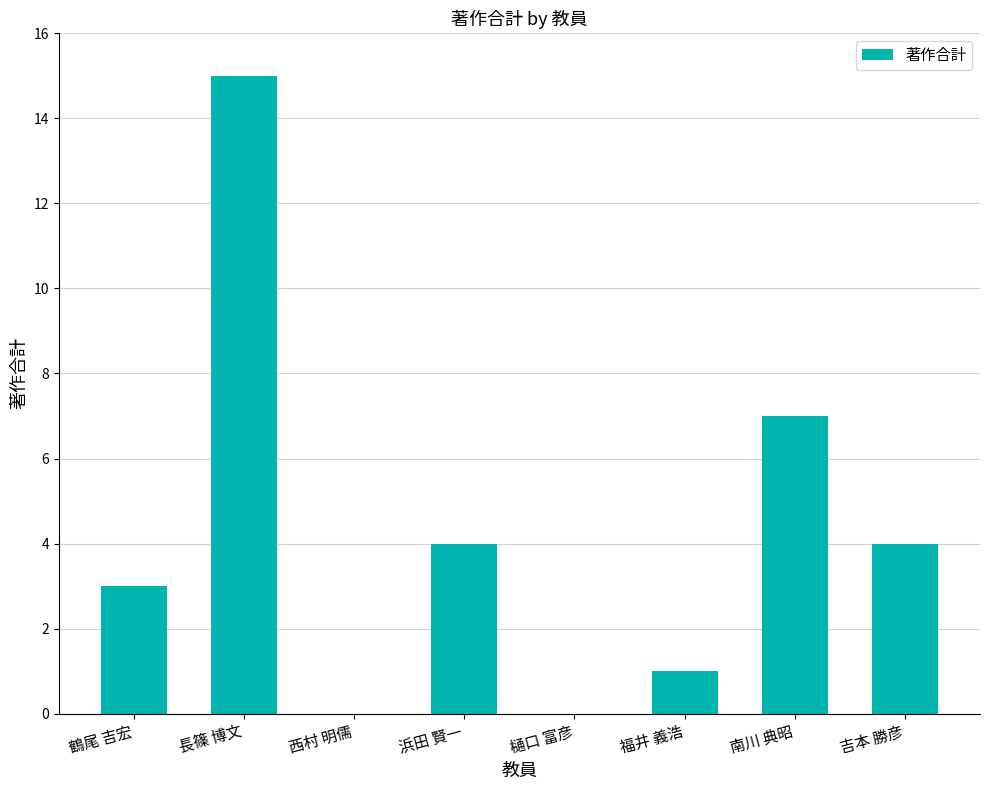

What is the average value?

4